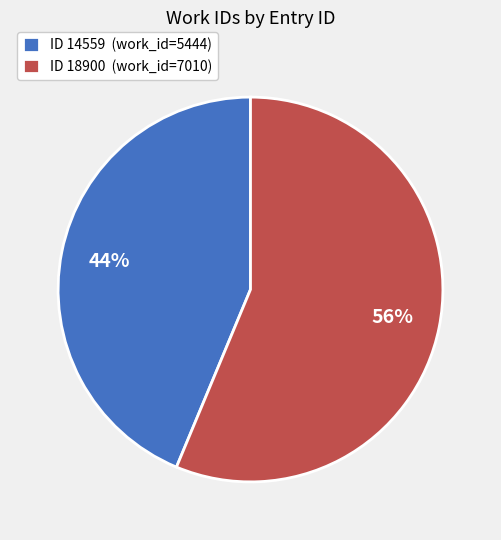

What is the ratio of the value at ID 18900 (work_id=7010) to the value at ID 14559 (work_id=5444)?

1.3